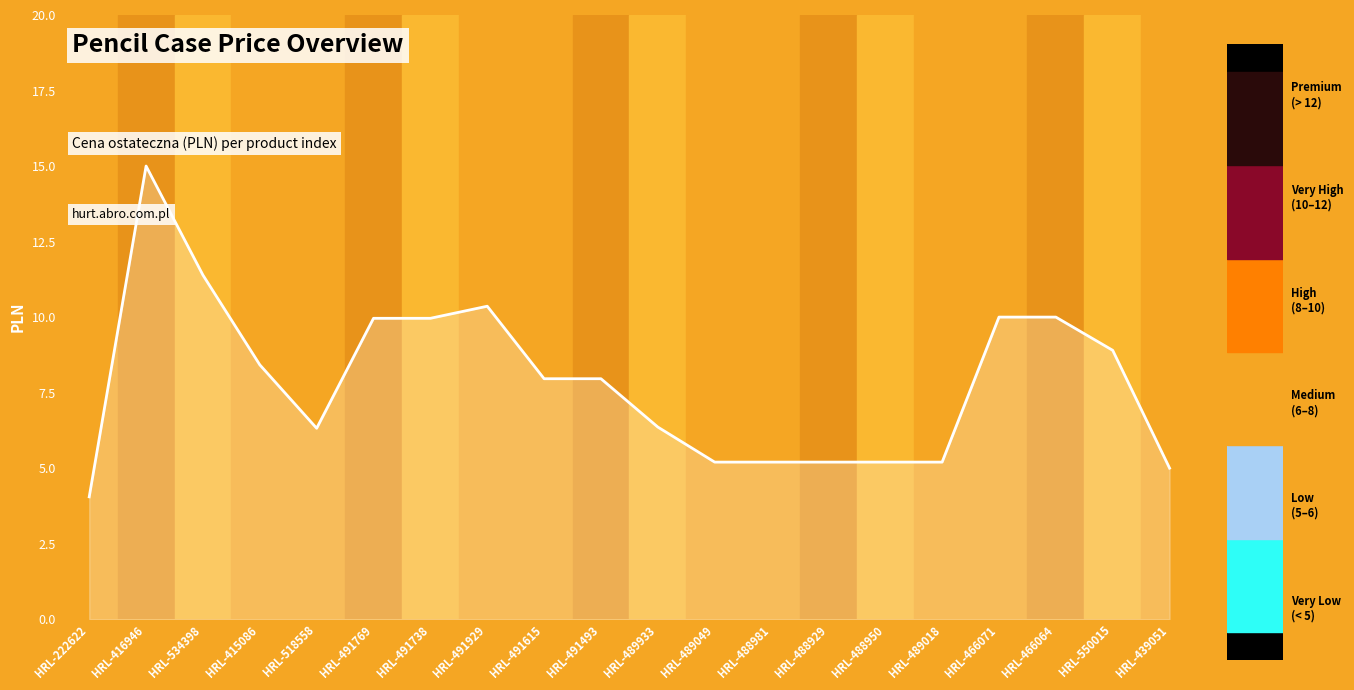

What is the ratio of the value at HRL-439051 to the value at HRL-491769?

0.5